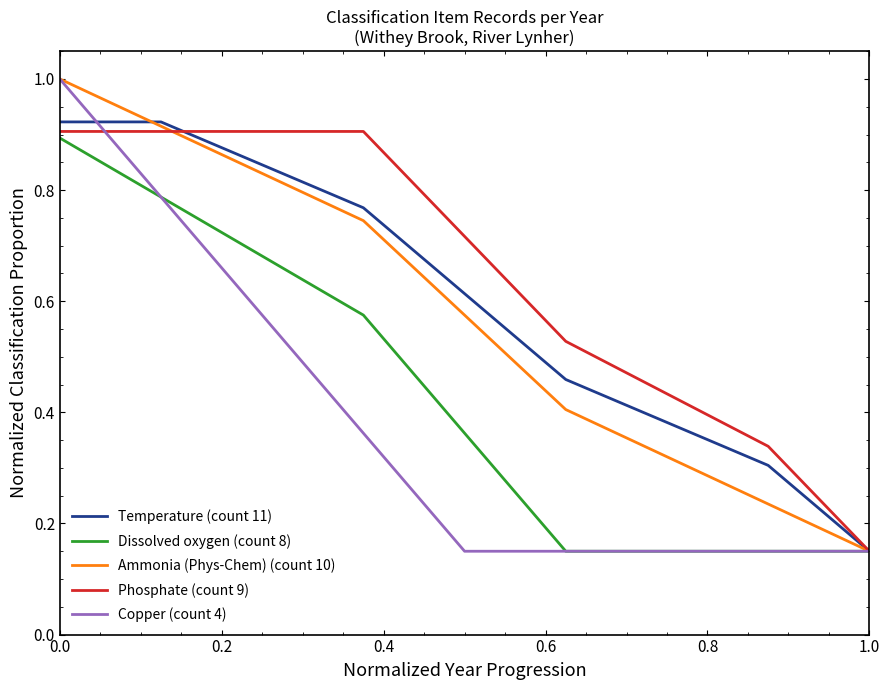

Which series has the largest total across all categories?

Phosphate (count 9)